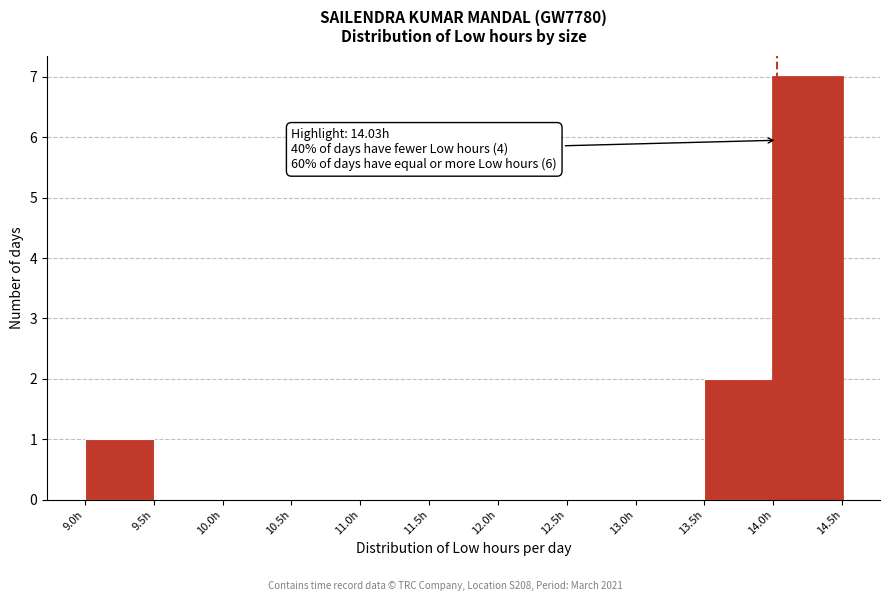

Which range on the x-axis has the tallest bar?

14.0 to 14.5